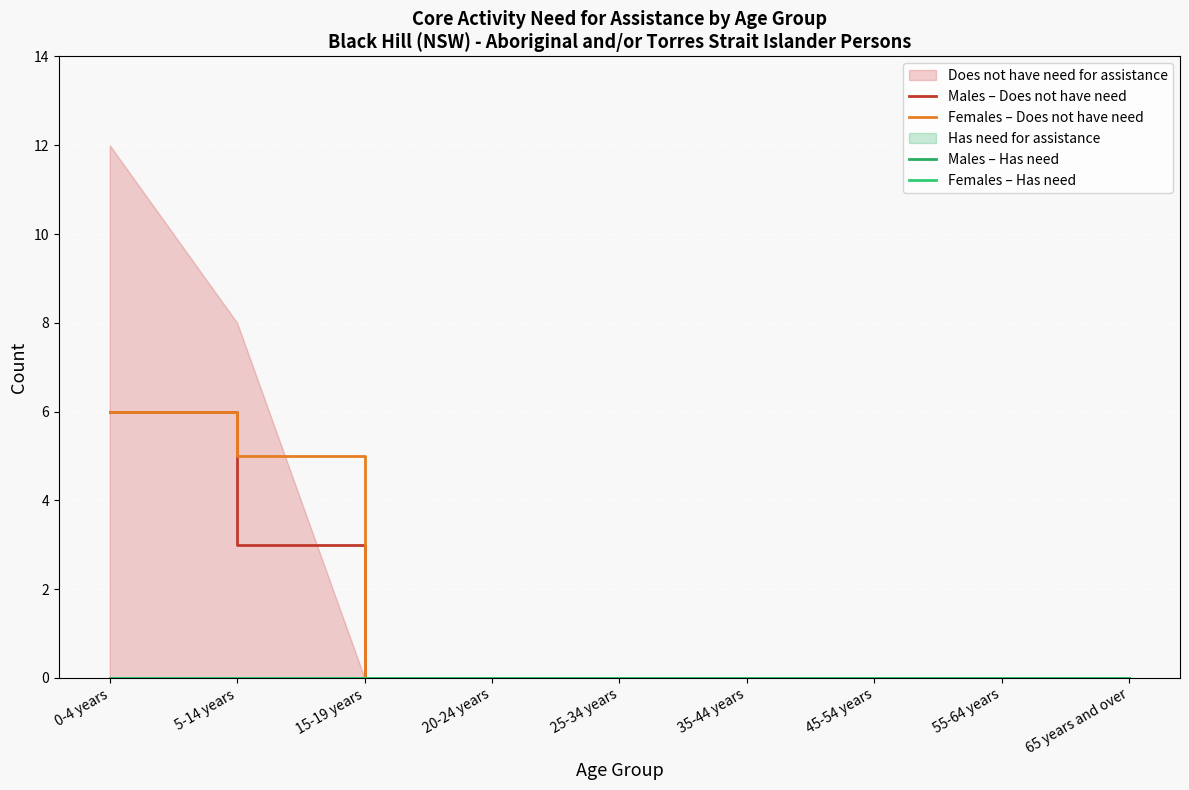

Is the value of Males – Does not have need at 25-34 years greater than the value of Males – Has need at 15-19 years?

No